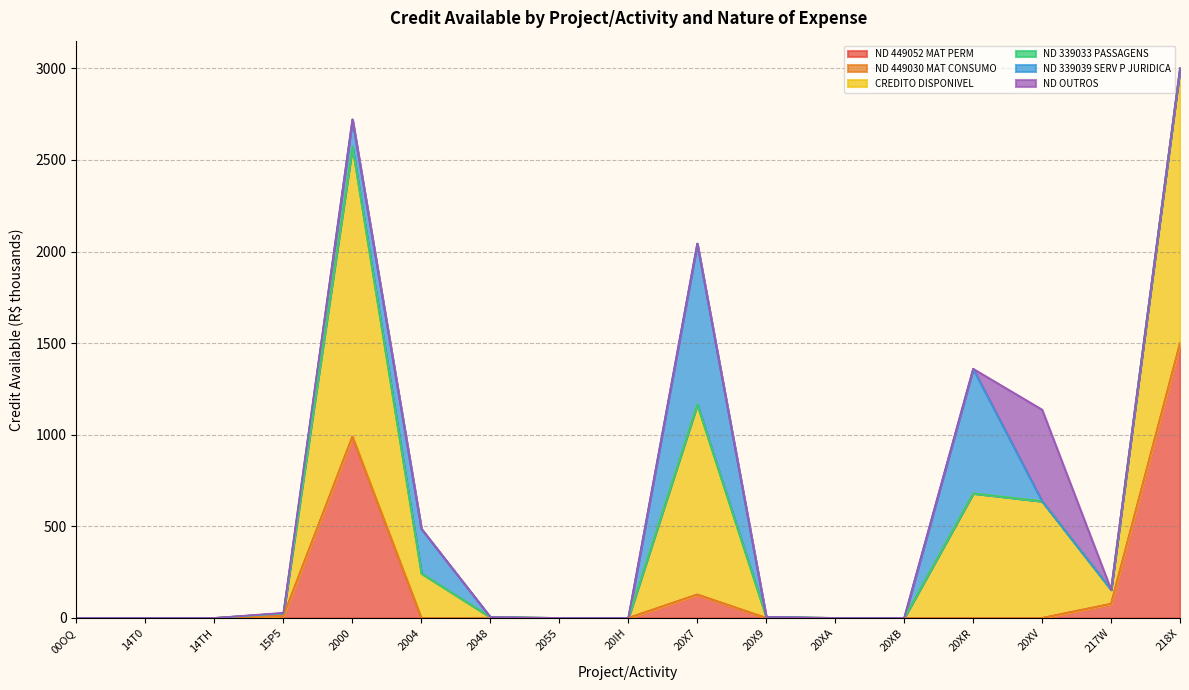

Which series has the largest range (max minus min)?

CREDITO DISPONIVEL